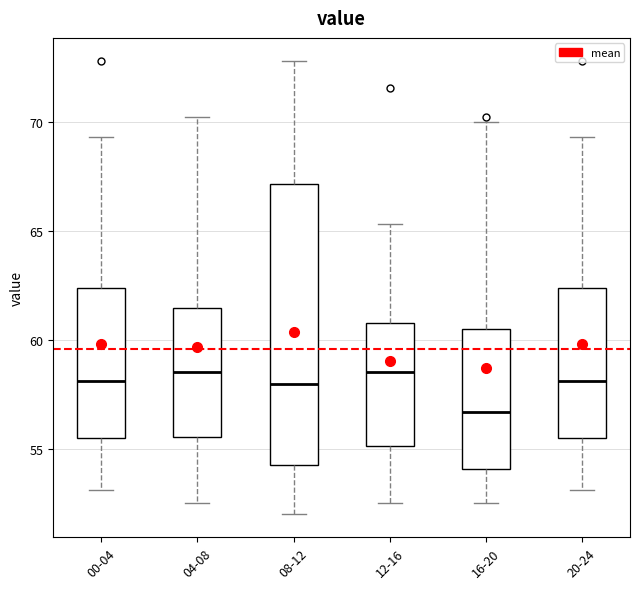

Reading left to right, transcribe this box plot: for each box, give where its median line is, the range the box spans, and where its two whiskers end, as read against the y-axis. The values are not printed on the chart, so give them approximately, as read against the axis.

00-04: median 58.0, box 55.5 to 62.5, whiskers 53.0 to 69.5
04-08: median 58.5, box 55.5 to 61.5, whiskers 52.5 to 70.0
08-12: median 58.0, box 54.5 to 67.0, whiskers 52.0 to 73.0
12-16: median 58.5, box 55.0 to 61.0, whiskers 52.5 to 65.5
16-20: median 56.5, box 54.0 to 60.5, whiskers 52.5 to 70.0
20-24: median 58.0, box 55.5 to 62.5, whiskers 53.0 to 69.5